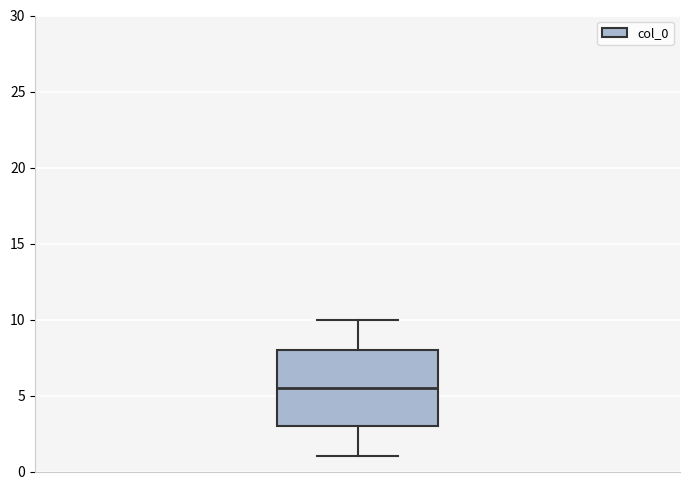

Read this box plot against the y-axis: the position of the median line, the range covered by the box, and the ends of both whiskers. The values are not printed on the chart, so give them approximately, as read against the axis.

median 5.5, box 3.0 to 8.0, whiskers 1.0 to 10.0